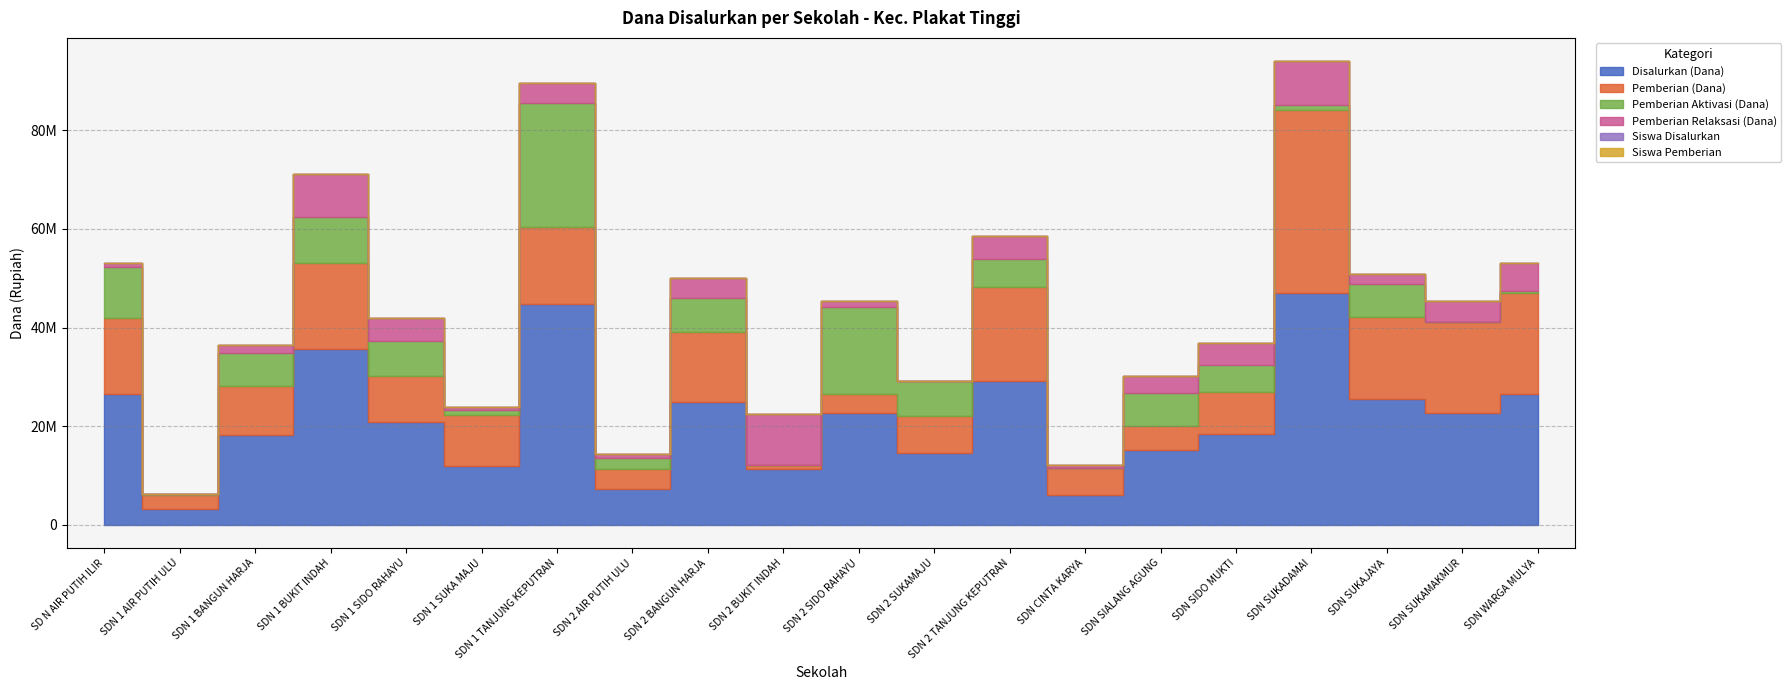

How many series are shown in this chart?

6